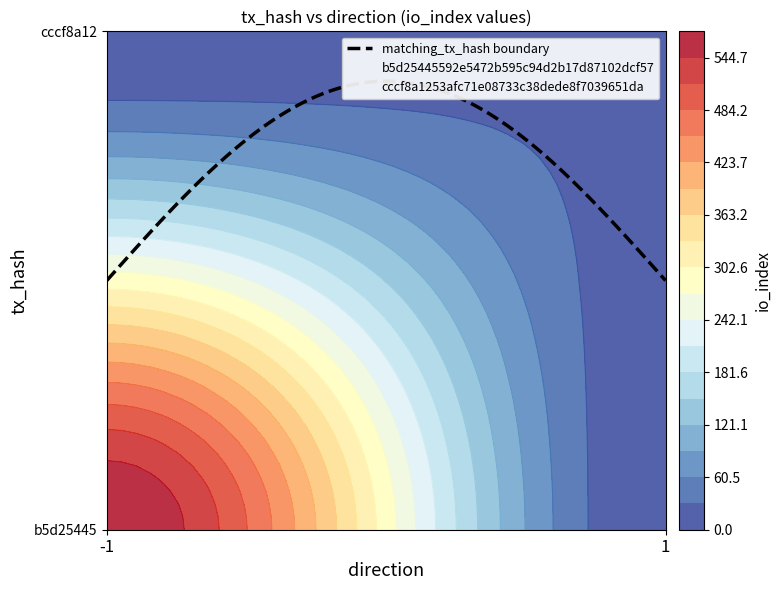

True or false: b5d25445592e5472b595c94d2b17d87102dcf57 has a value of 575 at io_index.

True